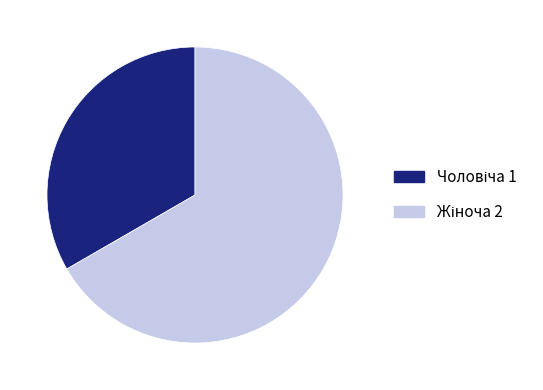

Is there a majority slice in this chart?

Yes